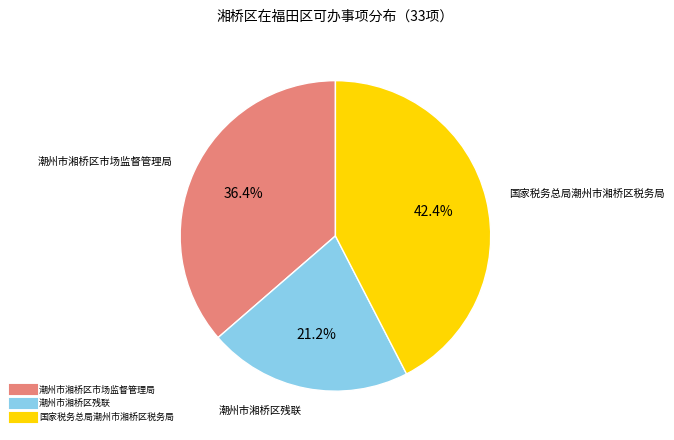

How many slices are in this pie chart?

3